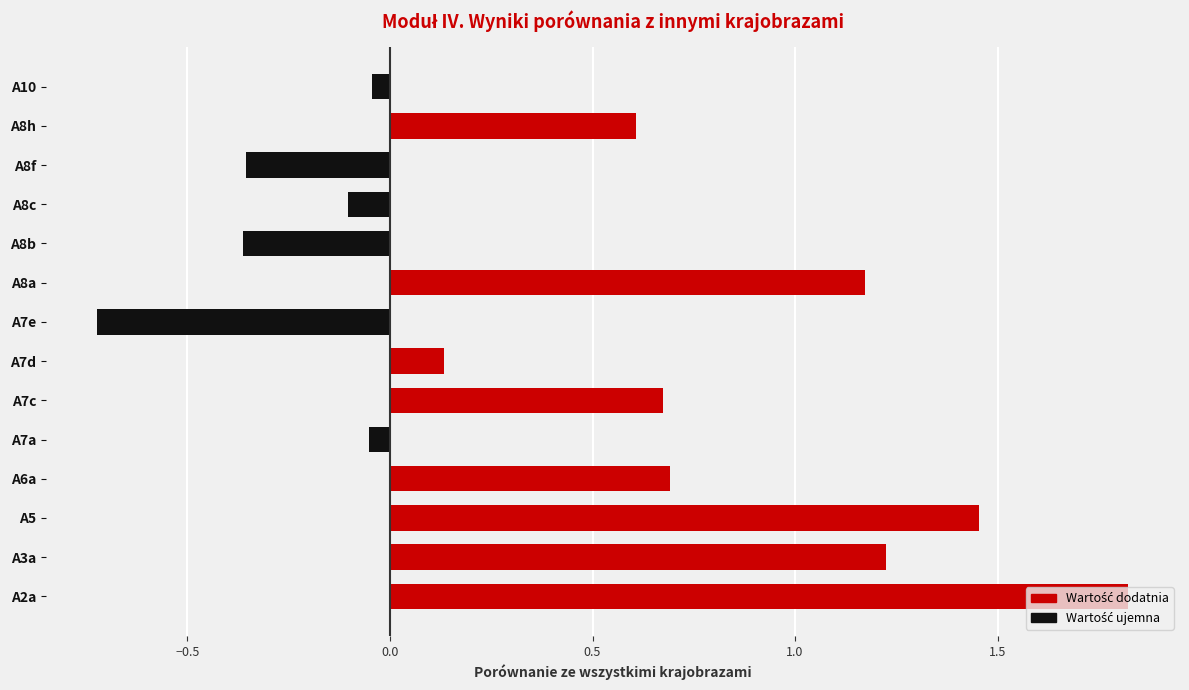

How many groups of bars are there?

14